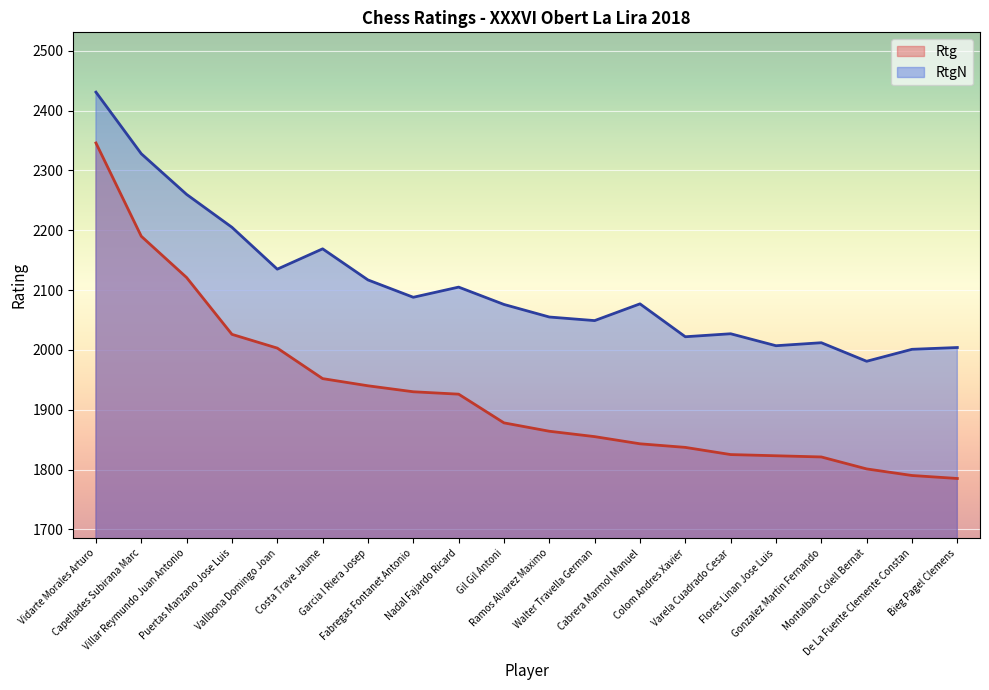

List the labels in order of Rtg value, largest first.

Vidarte Morales Arturo, Capellades Subirana Marc, Villar Reymundo Juan Antonio, Puertas Manzano Jose Luis, Vallbona Domingo Joan, Costa Trave Jaume, Garcia I Riera Josep, Fabregas Fontanet Antonio, Nadal Fajardo Ricard, Gil Gil Antoni, Ramos Alvarez Maximo, Walter Travella German, Cabrera Marmol Manuel, Colom Andres Xavier, Varela Cuadrado Cesar, Flores Linan Jose Luis, Gonzalez Martin Fernando, Montalban Colell Bernat, De La Fuente Clemente Constan, Bieg Pagel Clemens